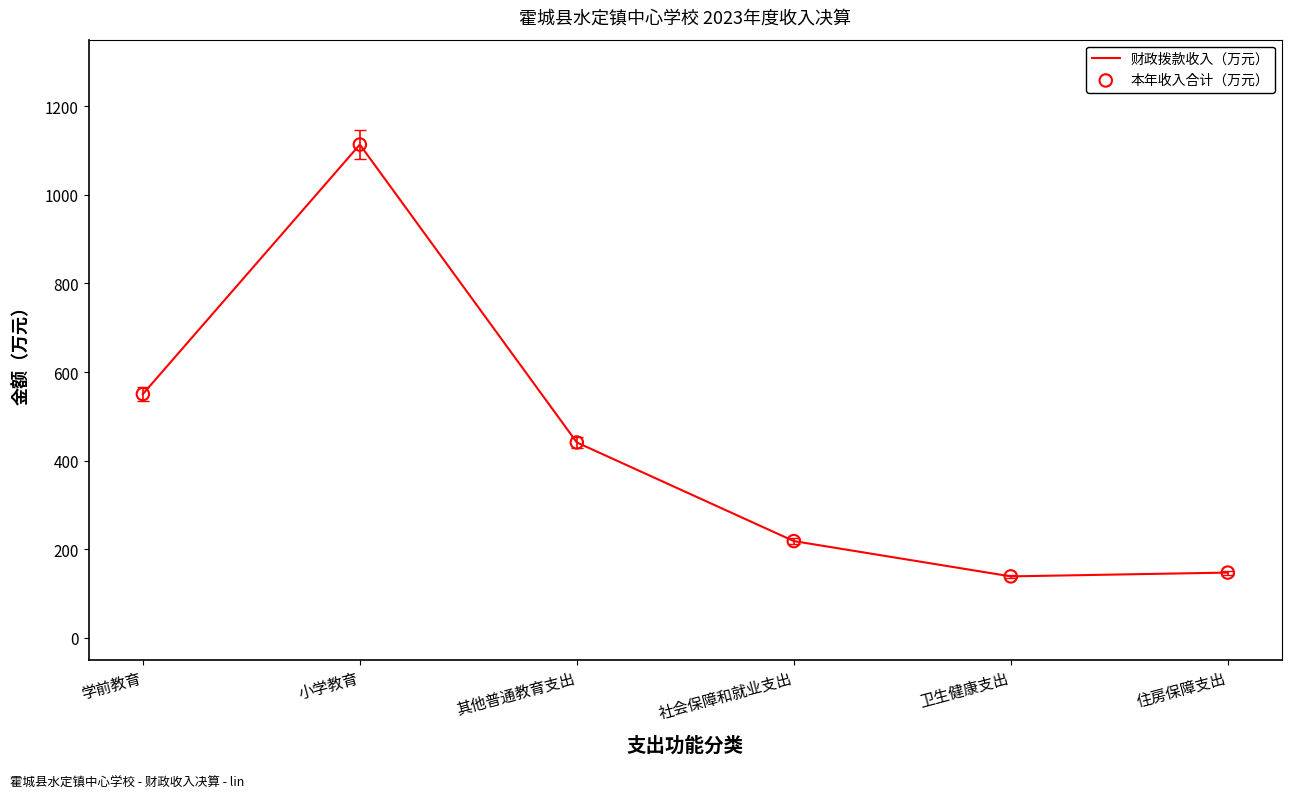

Where is the data nearest to the value 626?

学前教育